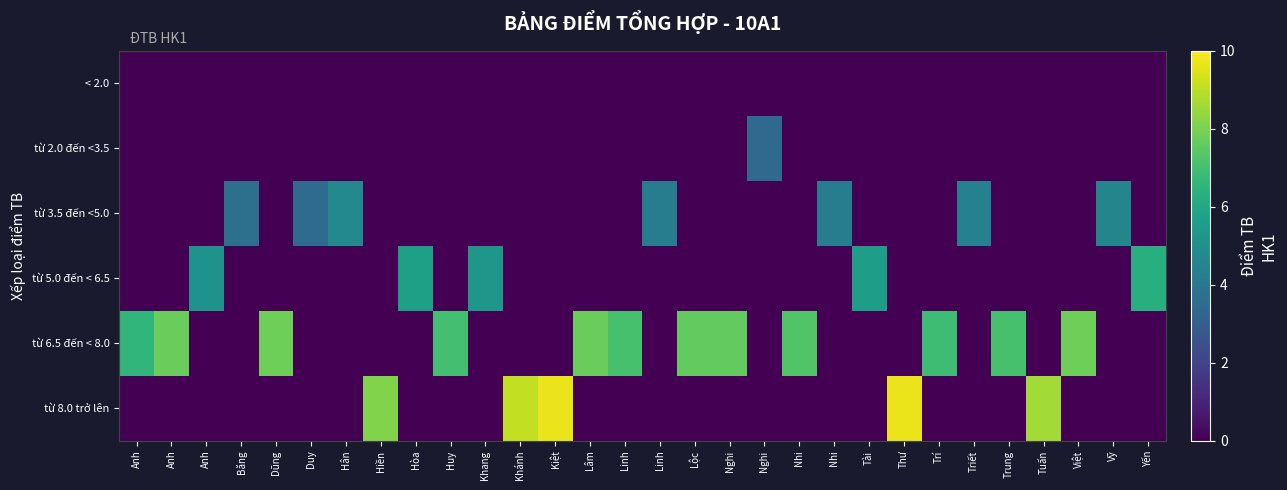

Which series has the largest total across all categories?

từ 6.5 đến < 8.0